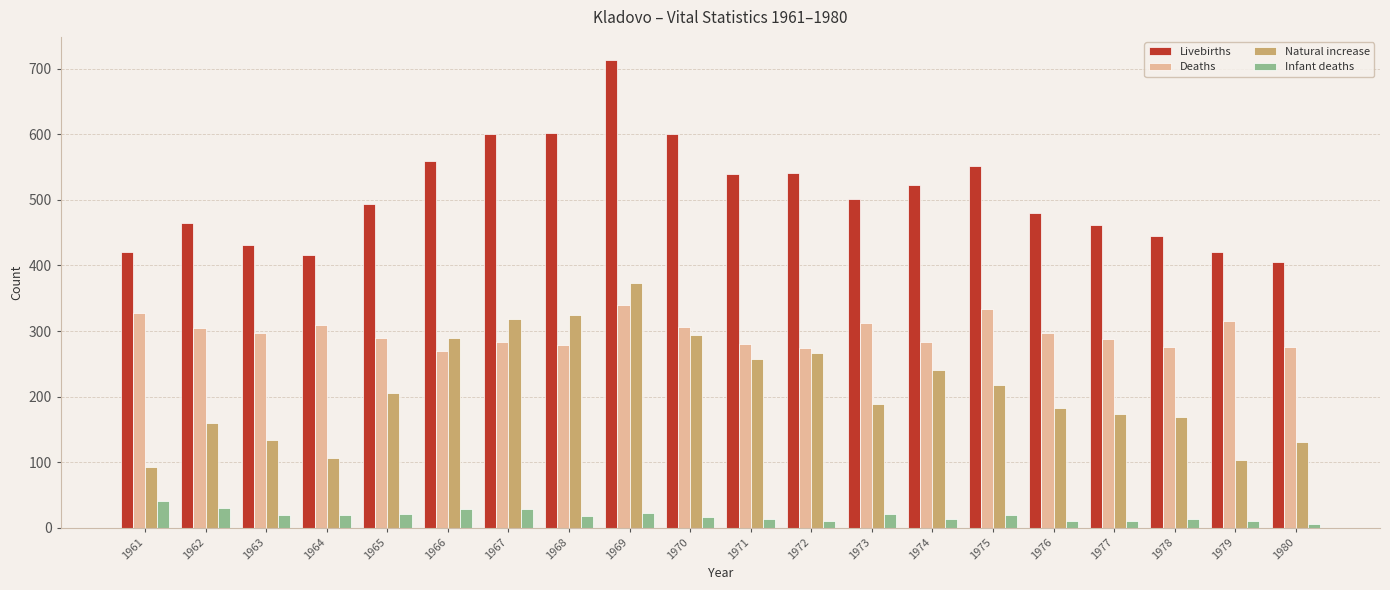

How many categories are shown in the chart?

20